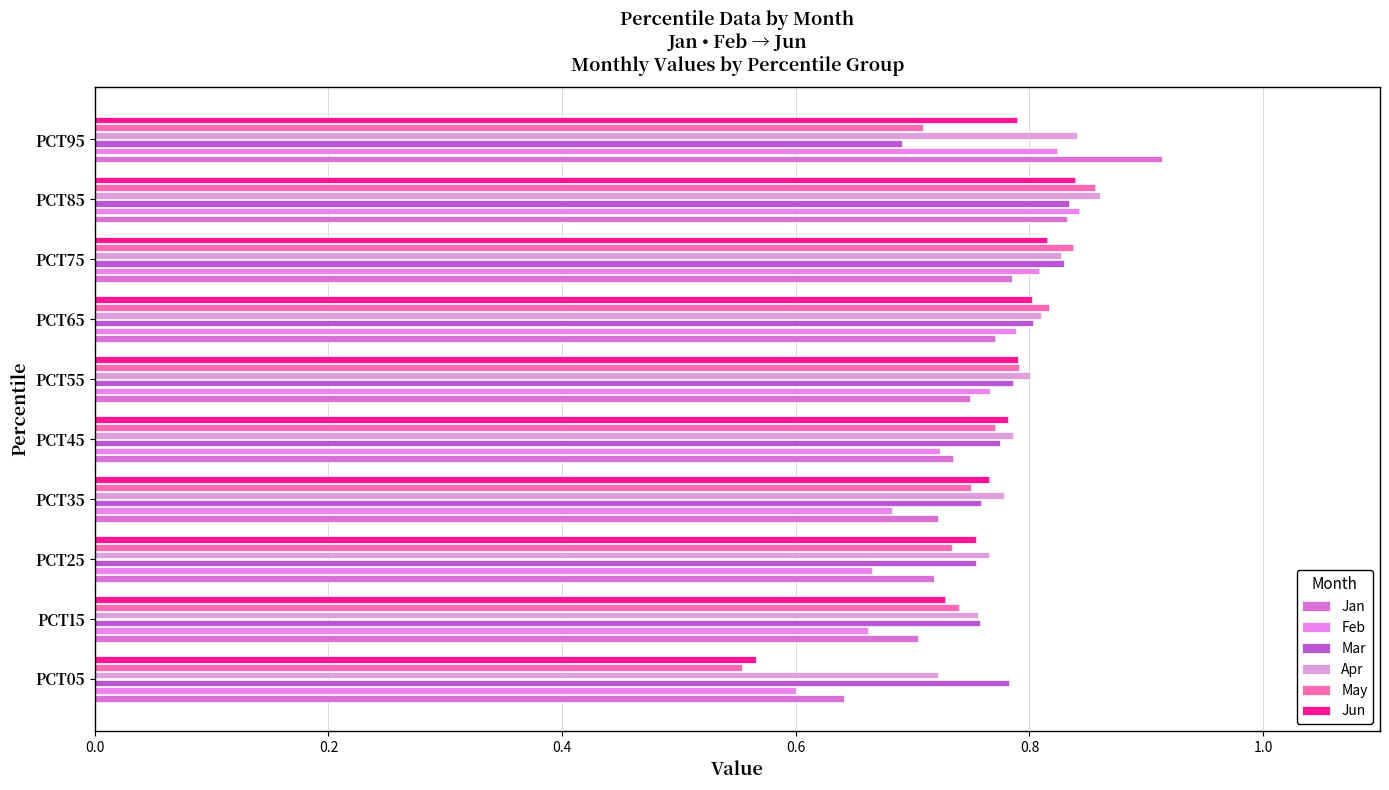

What are all the series names shown in the legend?

Jan, Feb, Mar, Apr, May, Jun